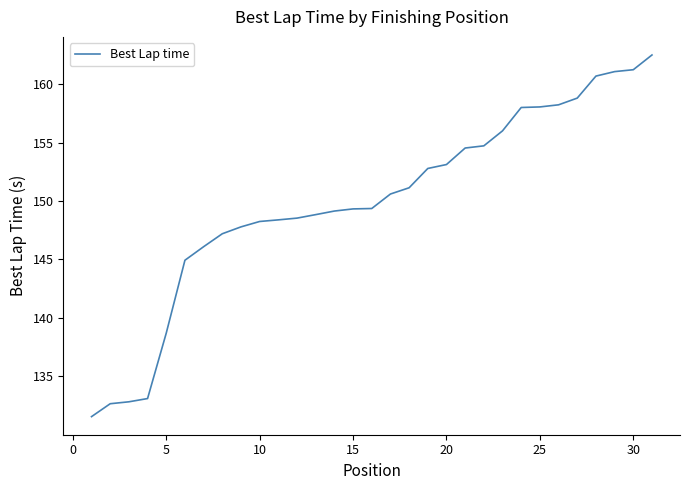

What is the minimum value shown in the chart?

131.6